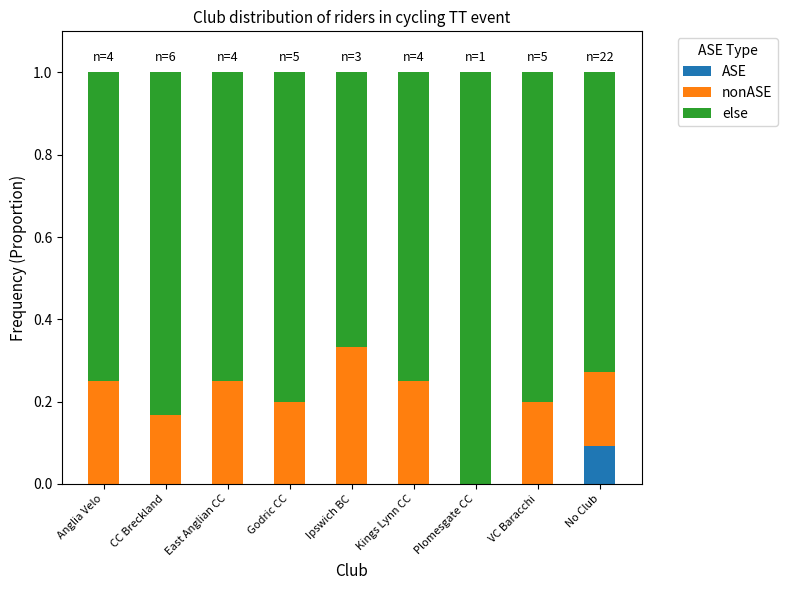

What is the total value across all series at No Club?

1.0